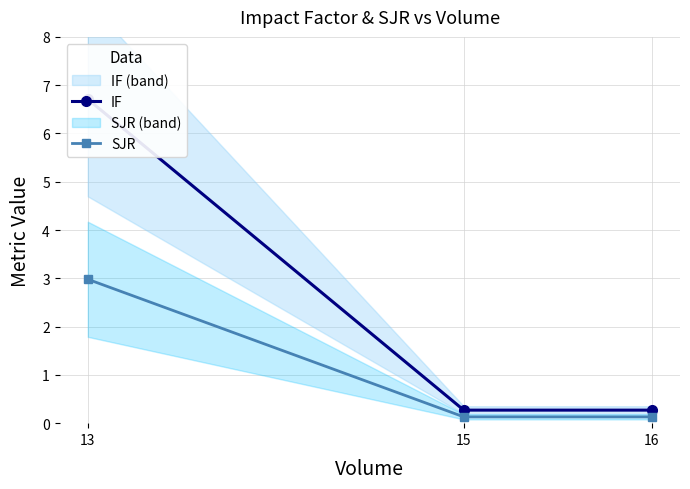

The SJR series shows 0.1 at 16. True or false?

True